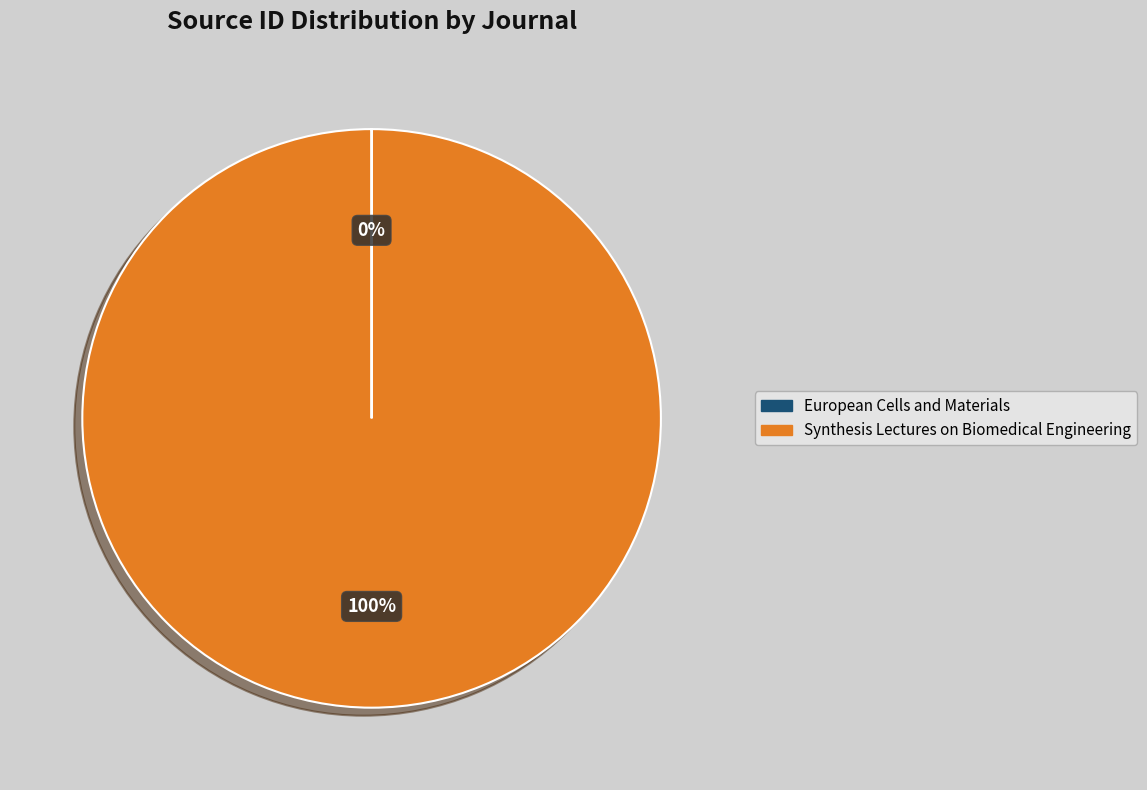

True or false: Synthesis Lectures on Biomedical Engineering accounts for 100% of the total.

True